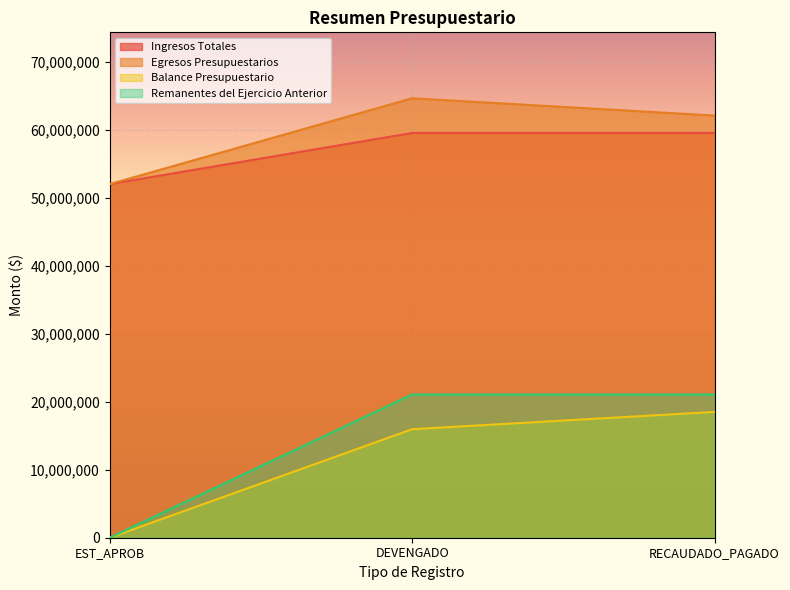

How many lines are shown in the chart?

4